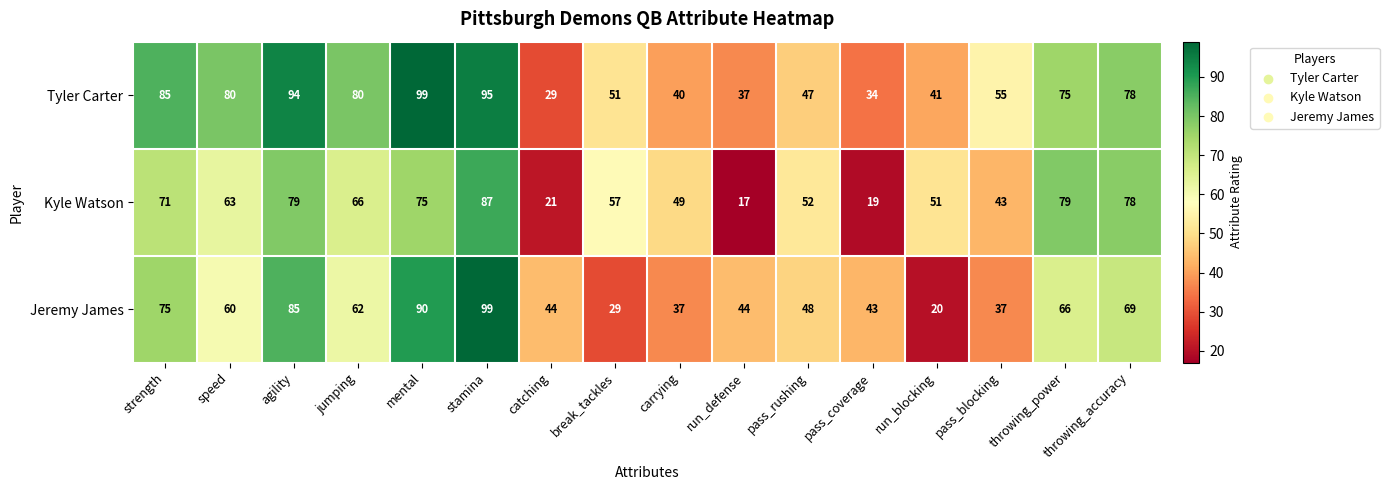

What is the sum of all Tyler Carter values?

1020